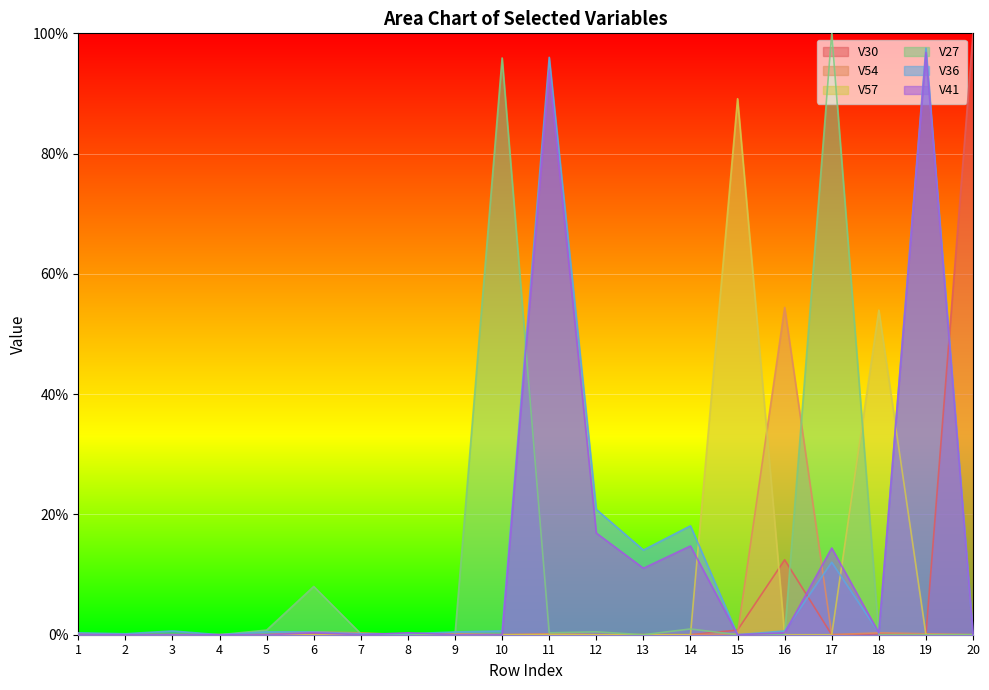

What is the sum of the V57 values at 17 and 18?

0.5